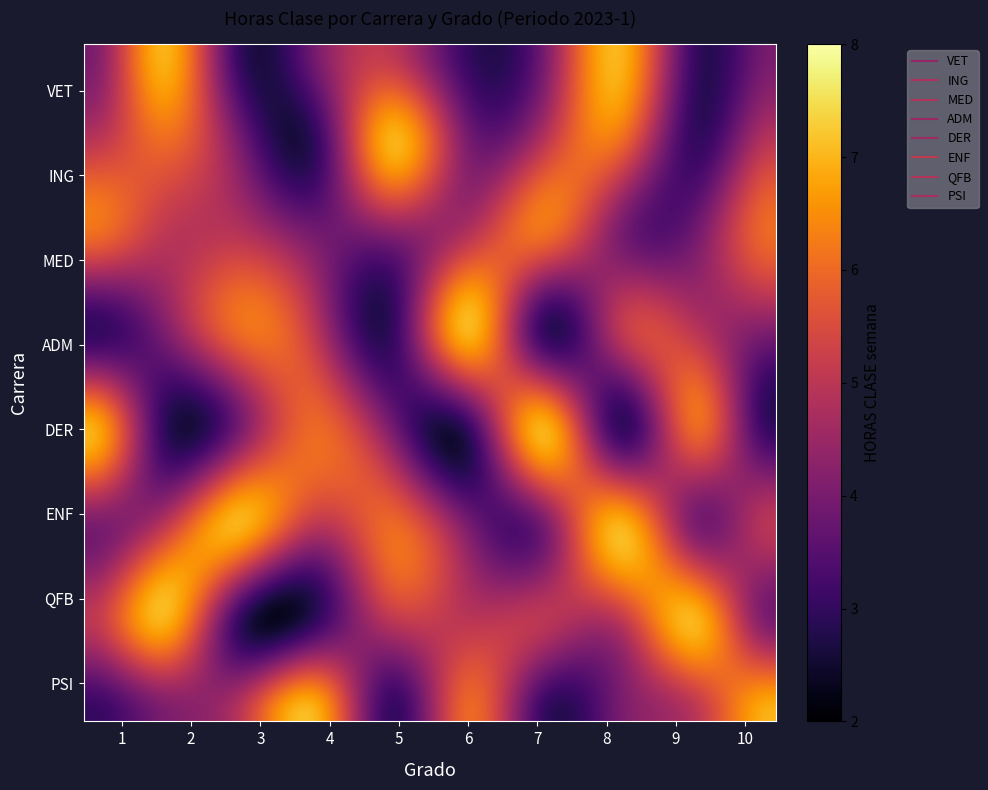

Reading right to left, list all the values displayed in this chart.

VET: 10=4	9=3	8=7	7=4	6=3	5=5	4=4	3=3	2=7	1=4
ING: 10=5	9=3	8=6	7=5	6=4	5=7	4=3	3=4	2=6	1=5
MED: 10=6	9=4	8=4	7=6	6=5	5=4	4=4	3=5	2=5	1=6
ADM: 10=4	9=5	8=5	7=3	6=7	5=3	4=5	3=6	2=4	1=3
DER: 10=3	9=6	8=3	7=7	6=3	5=4	4=6	3=4	2=3	1=7
ENF: 10=5	9=4	8=7	7=4	6=4	5=6	4=5	3=7	2=5	1=4
QFB: 10=4	9=7	8=5	7=5	6=5	5=5	4=3	3=3	2=7	1=5
PSI: 10=7	9=5	8=4	7=3	6=6	5=3	4=7	3=5	2=4	1=3